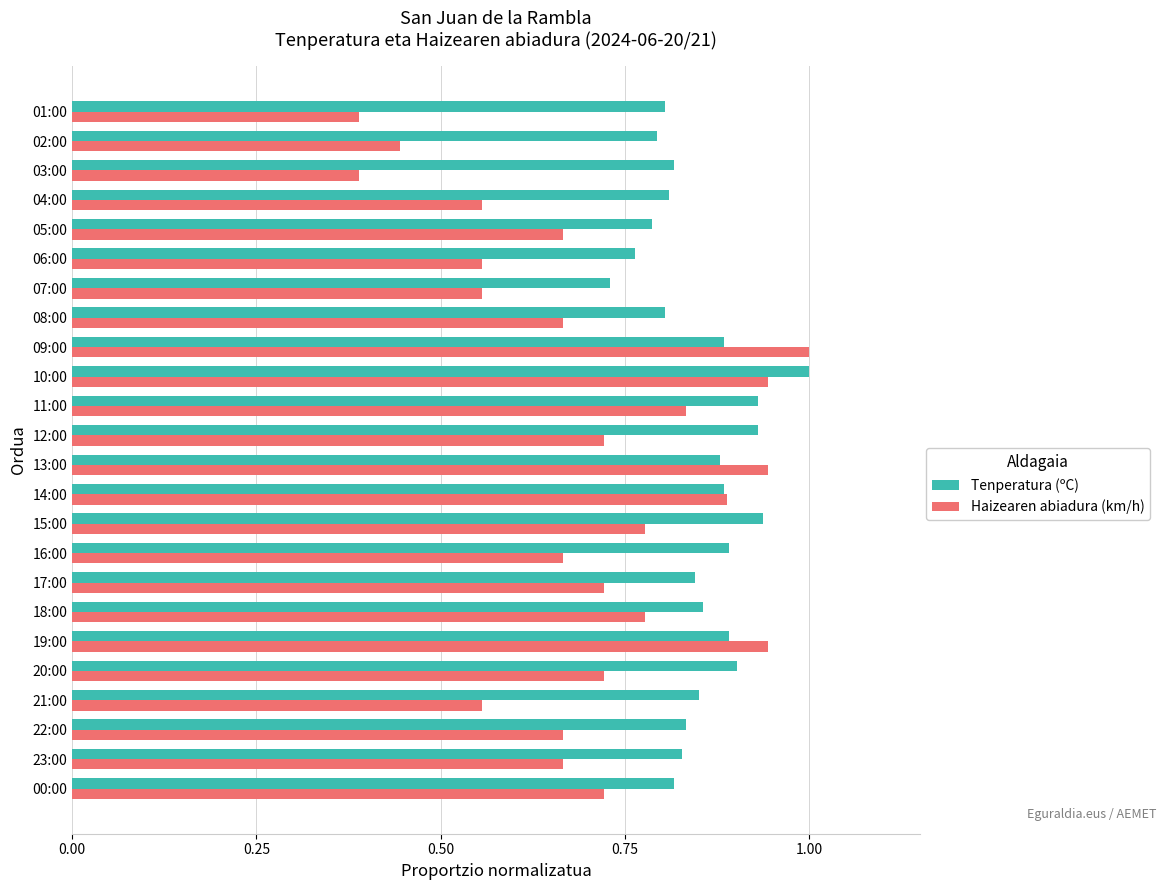

What is the sum of all Haizearen abiadura (km/h) values?

16.8